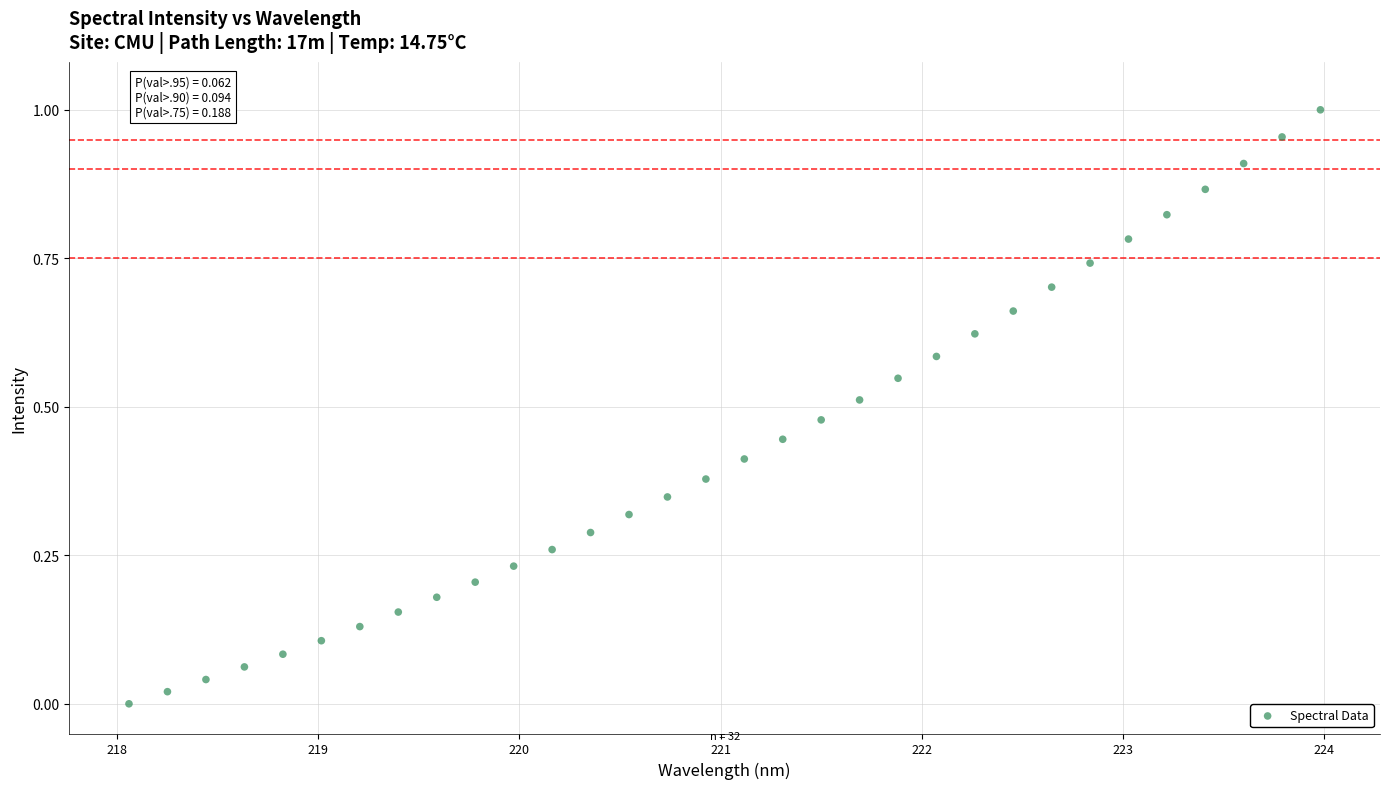

What is the range of X values (max minus min)?

5.9